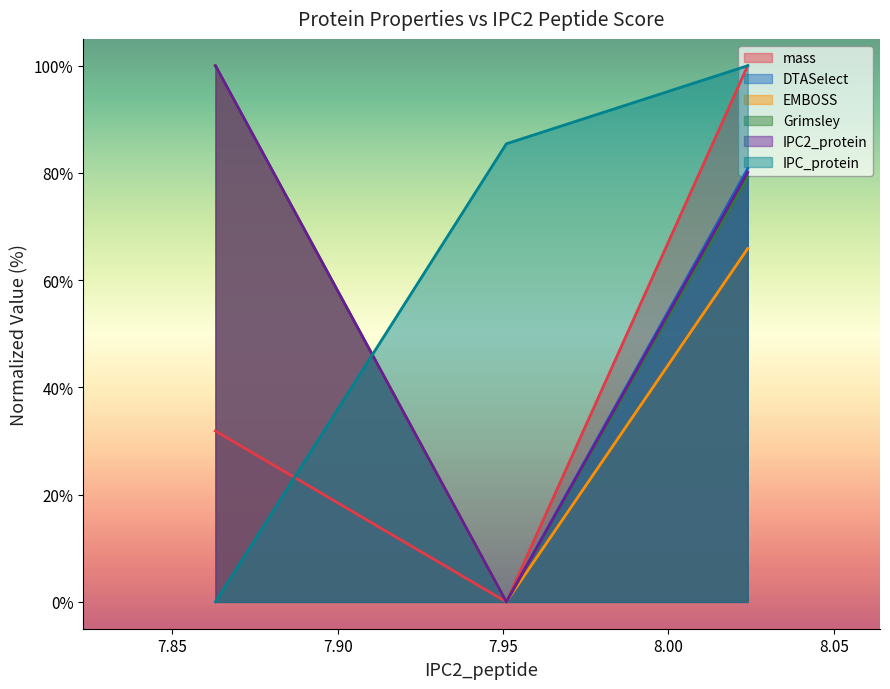

At which category is the sum across all series the highest?

8.024